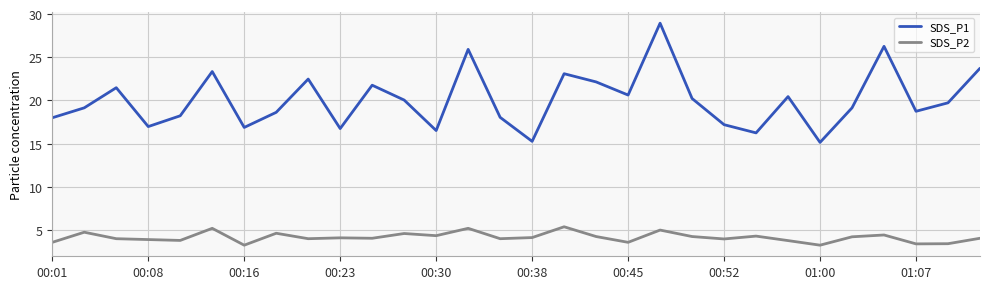

Rank the series by their average value, from highest to lowest.

SDS_P1, SDS_P2